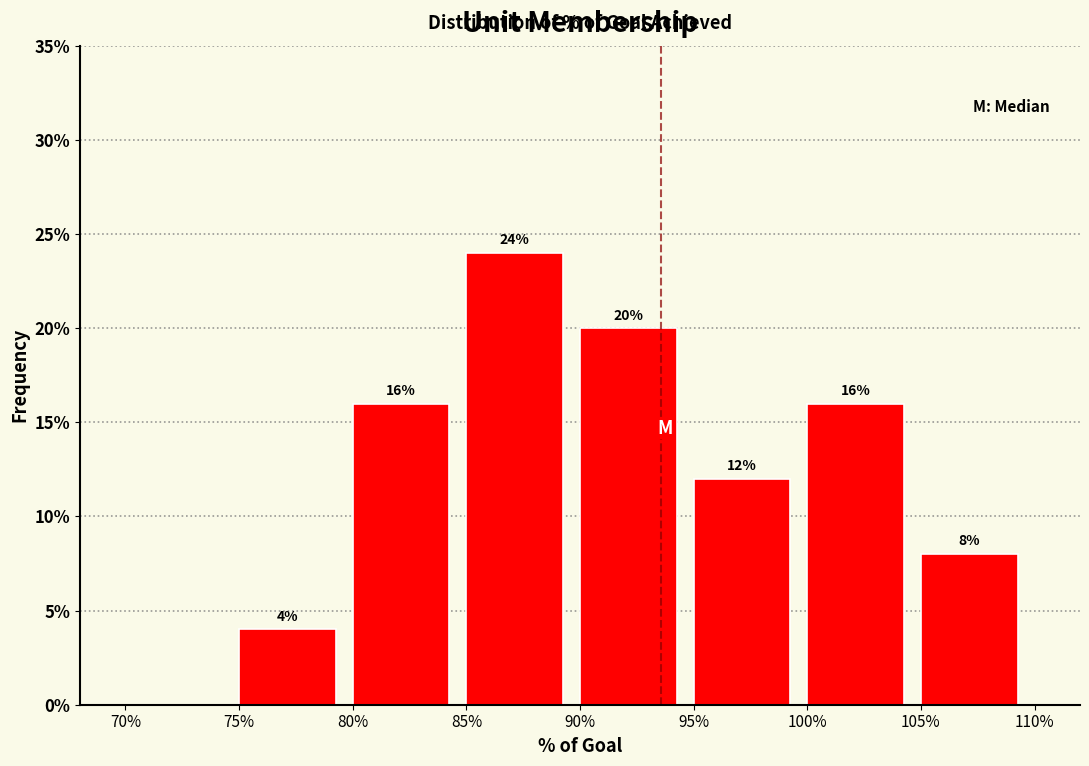

Reading left to right, transcribe all the data shown in this chart.

70%=0	75%=4	80%=16	85%=24	90%=20	95%=12	100%=16	105%=8